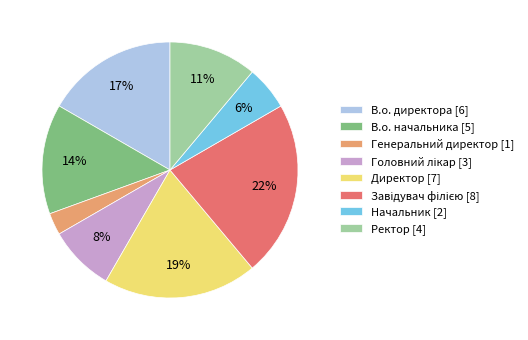

Which category has the smallest portion of the pie?

Генеральний директор